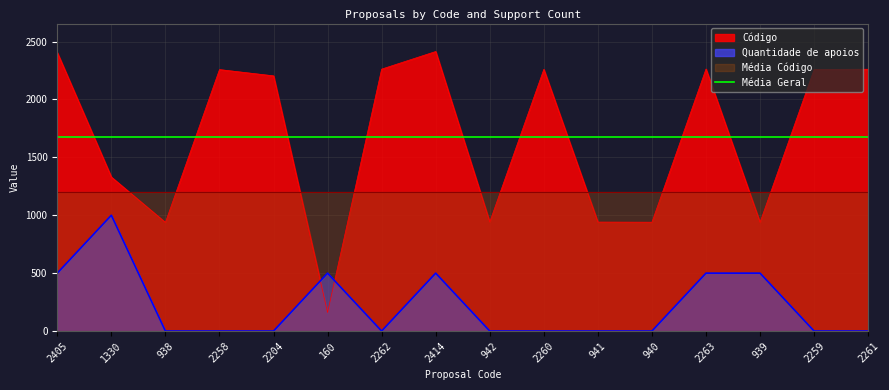

At which category does Código reach its first local valley?

938